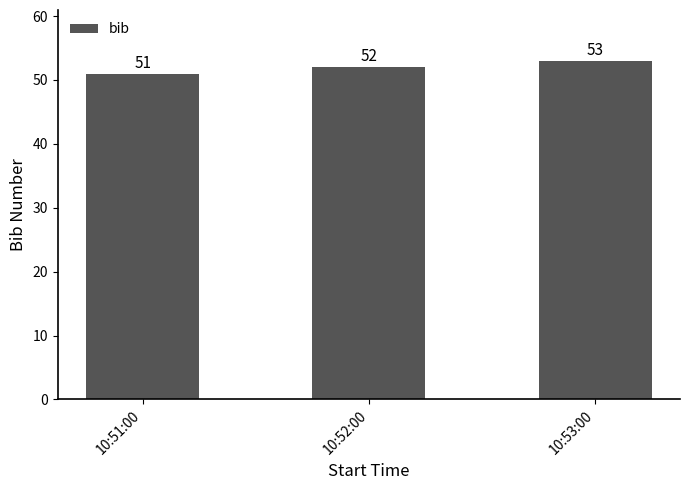

What is the change in value from 10:51:00 to 10:52:00?

+1